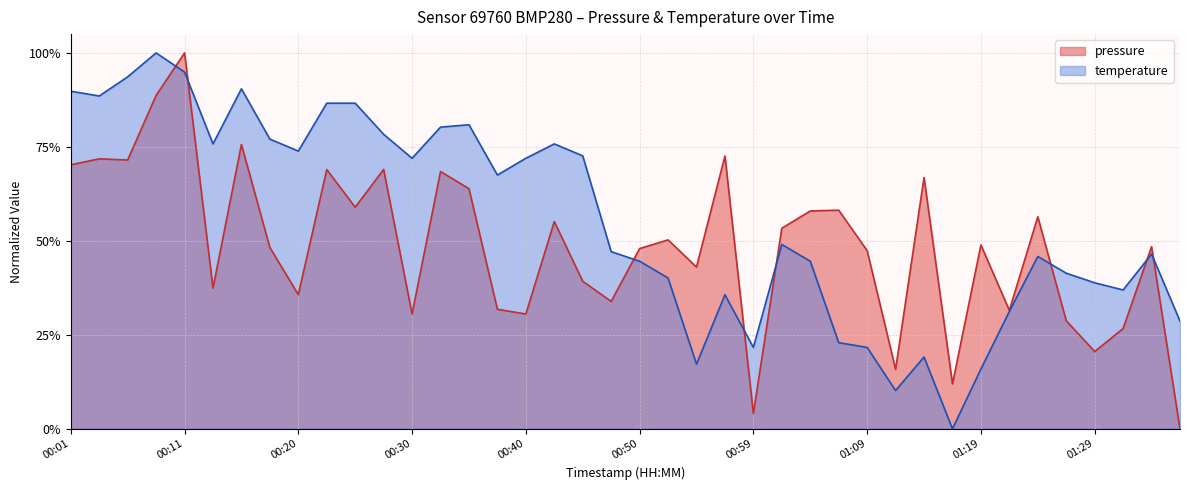

What is the difference between the maximum and minimum values in the pressure series?

1.0